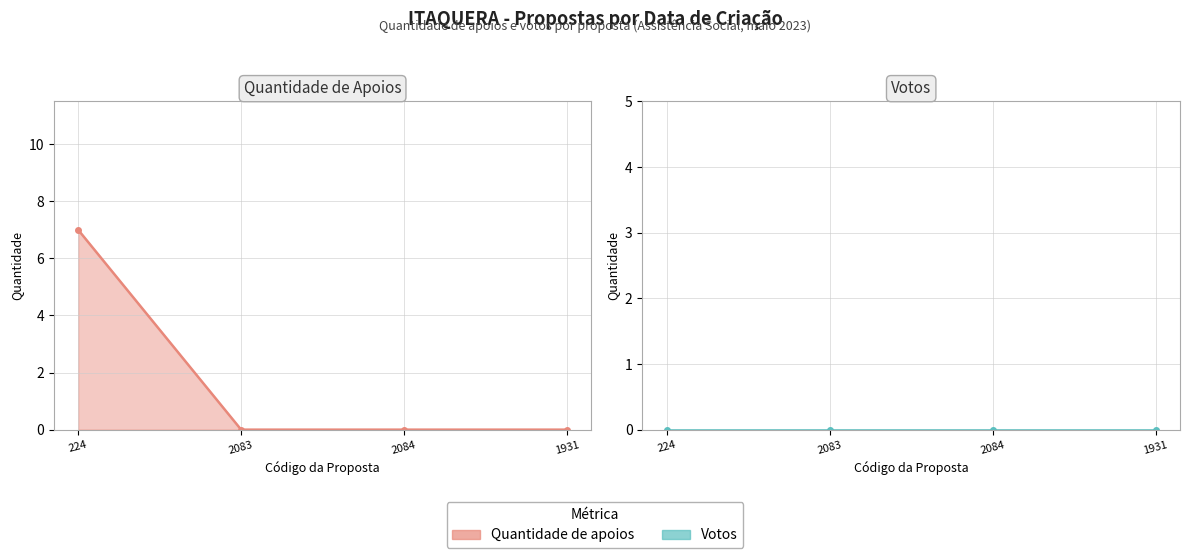

Is it true that Quantidade de apoios equals 0 at 2083?

True